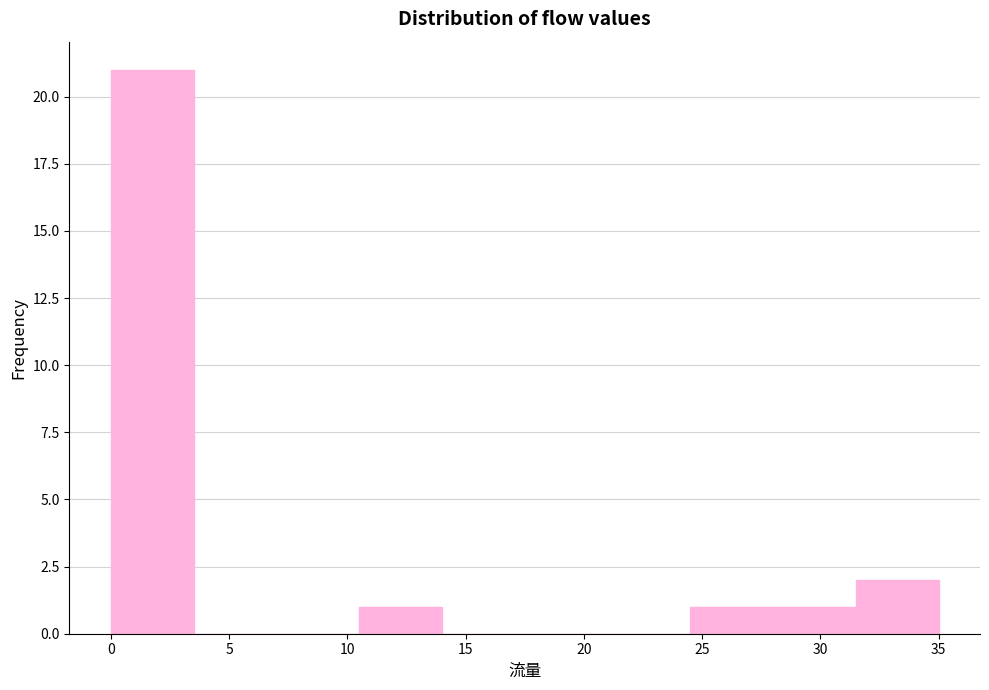

Over which range of the x-axis is the bar tallest?

0.0 to 3.5